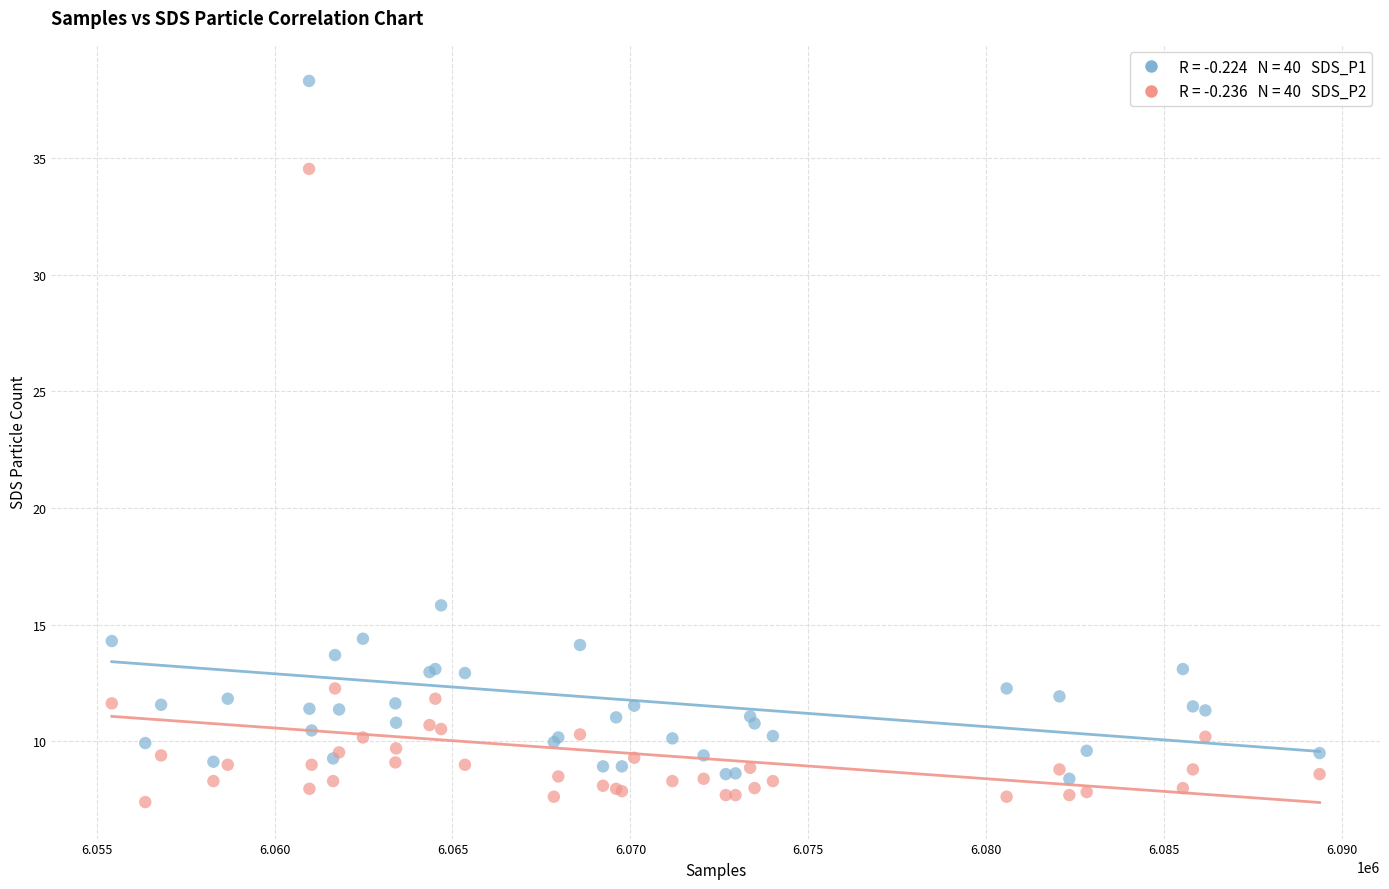

Across all series, what Y value is closest to 22?

15.8